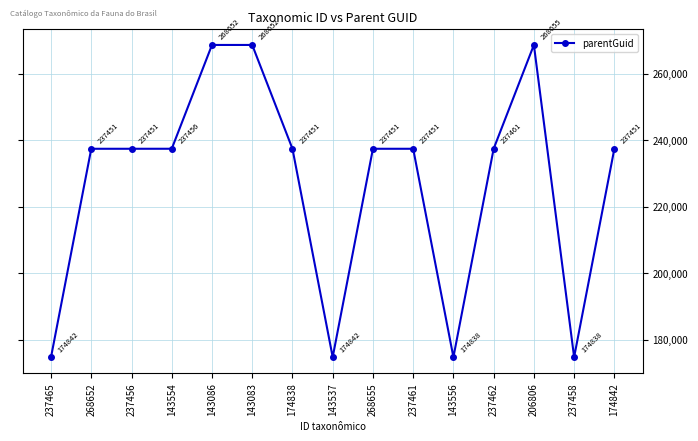

Does the chart have visible grid lines?

Yes